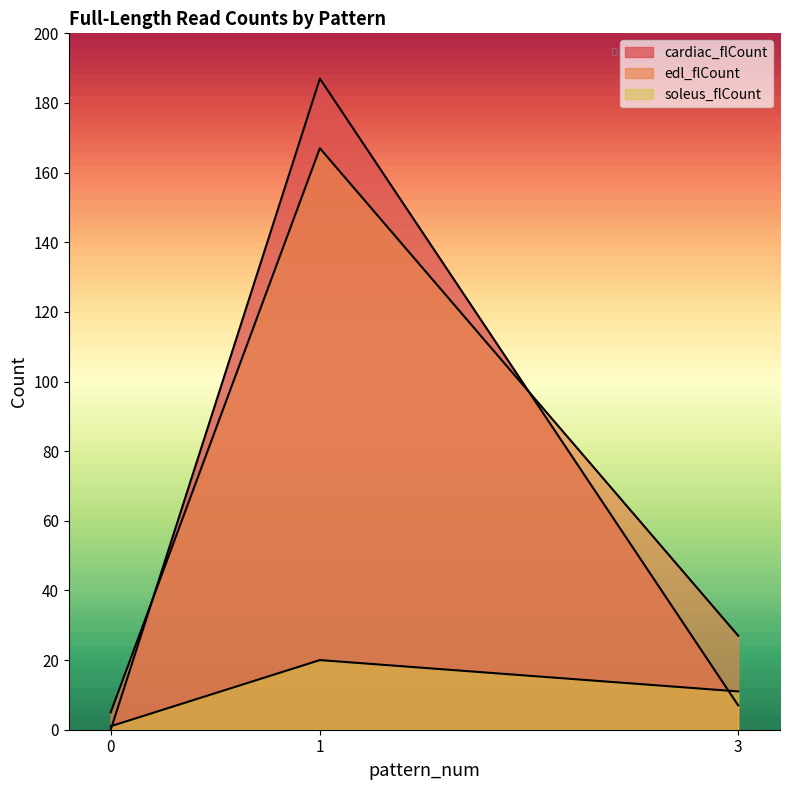

Which series has the largest range (max minus min)?

cardiac_flCount